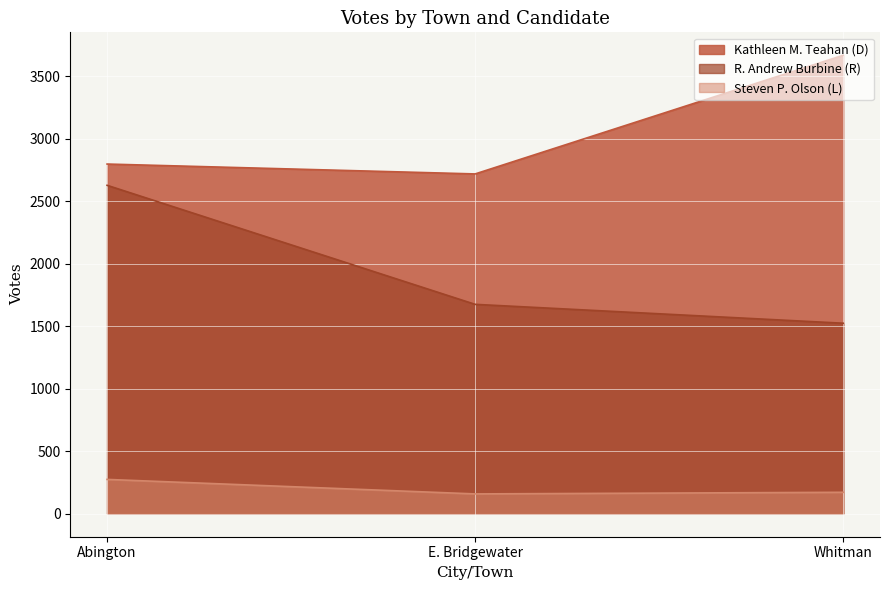

How many Steven P. Olson (L) values are between 159 and 275?

3